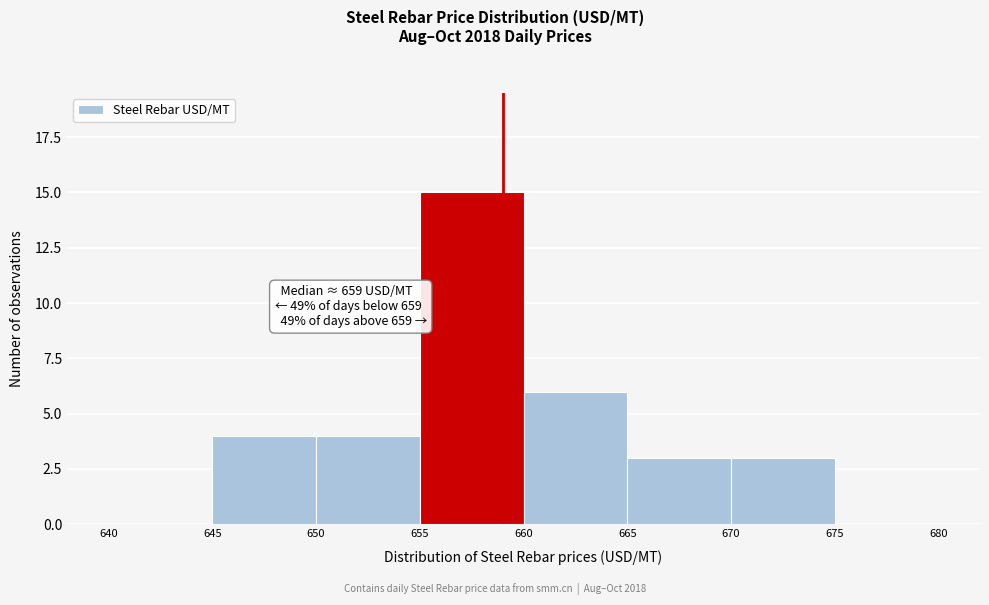

Over which range of the x-axis is the bar tallest?

655 to 660